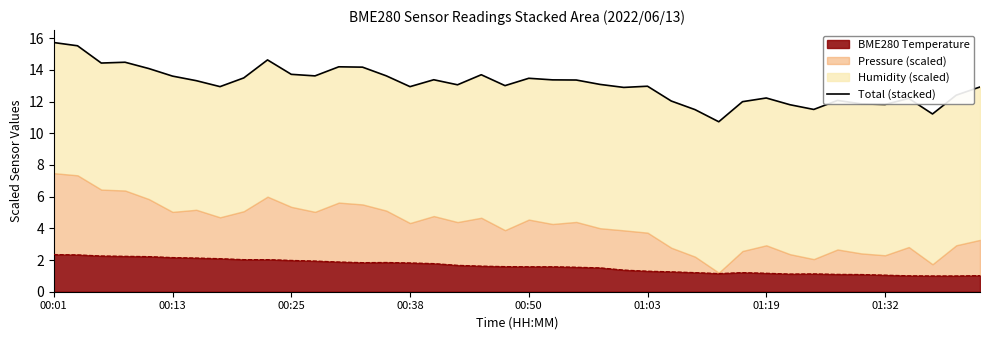

What is the lowest value of the BME280 Temperature series?

1.0